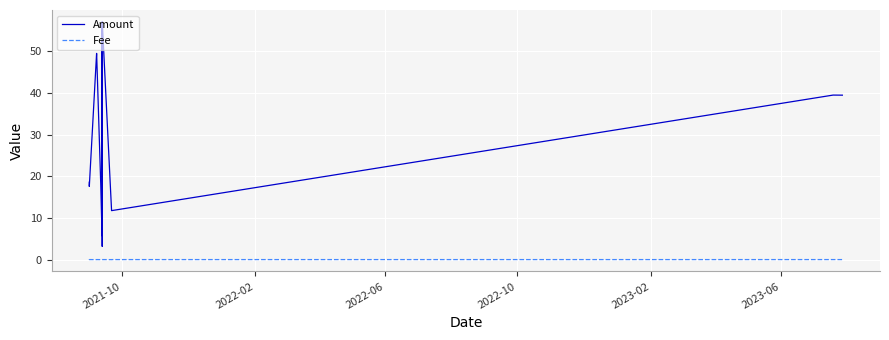

What is the sum of all Fee values?

0.4